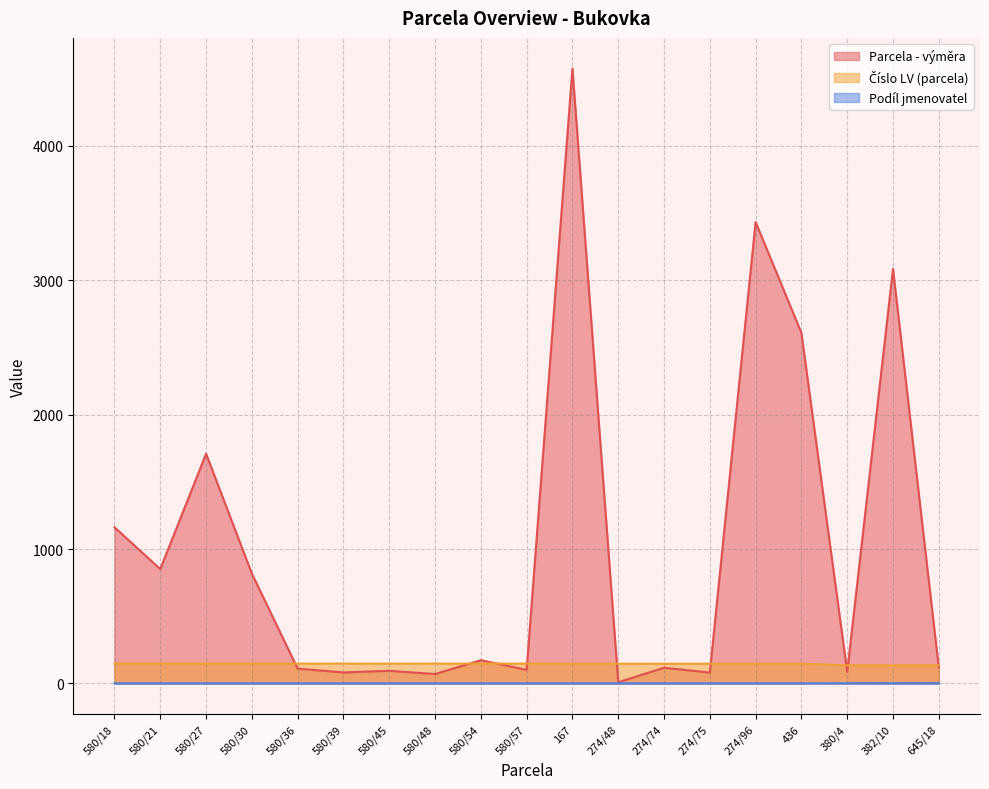

What are all the series names shown in the legend?

Parcela - výměra, Číslo LV (parcela), Podíl jmenovatel